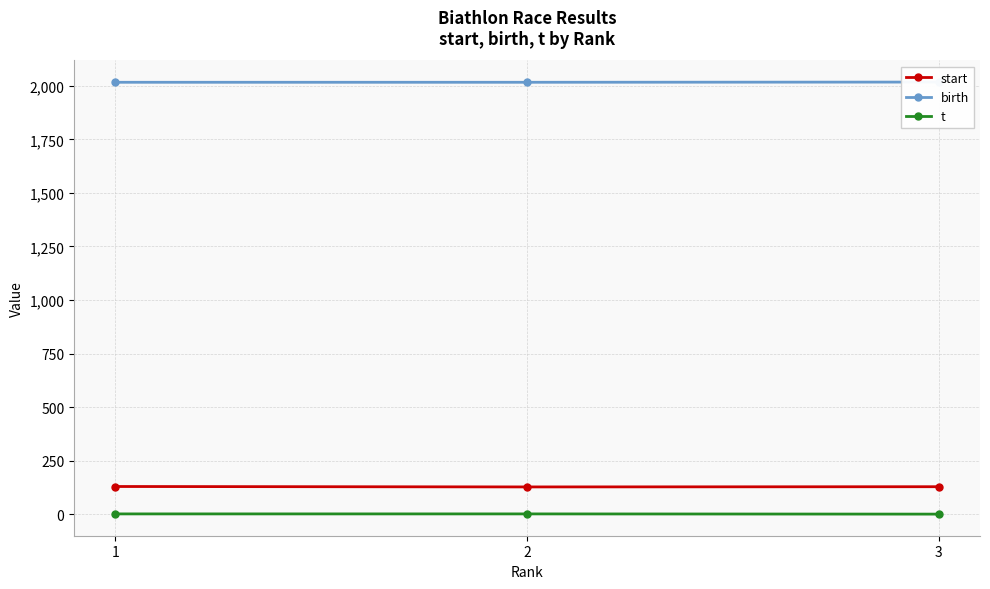

What is the difference between the start values at 3 and 2?

1